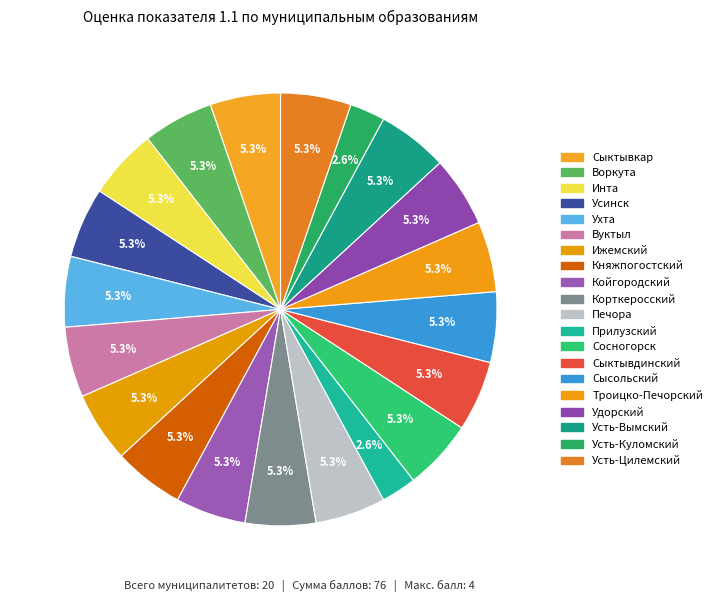

How many segments does this pie chart have?

20